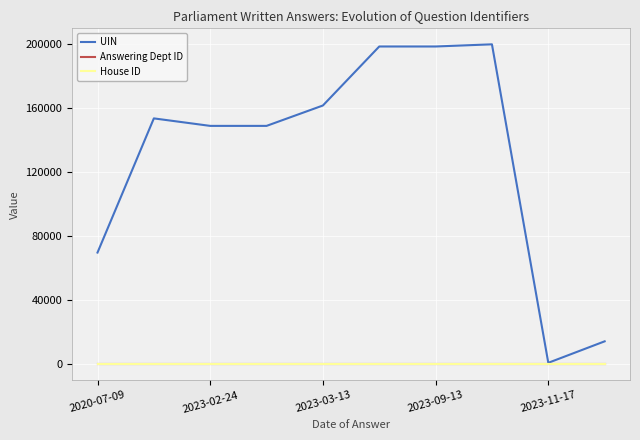

Which series has the widest spread of values?

UIN